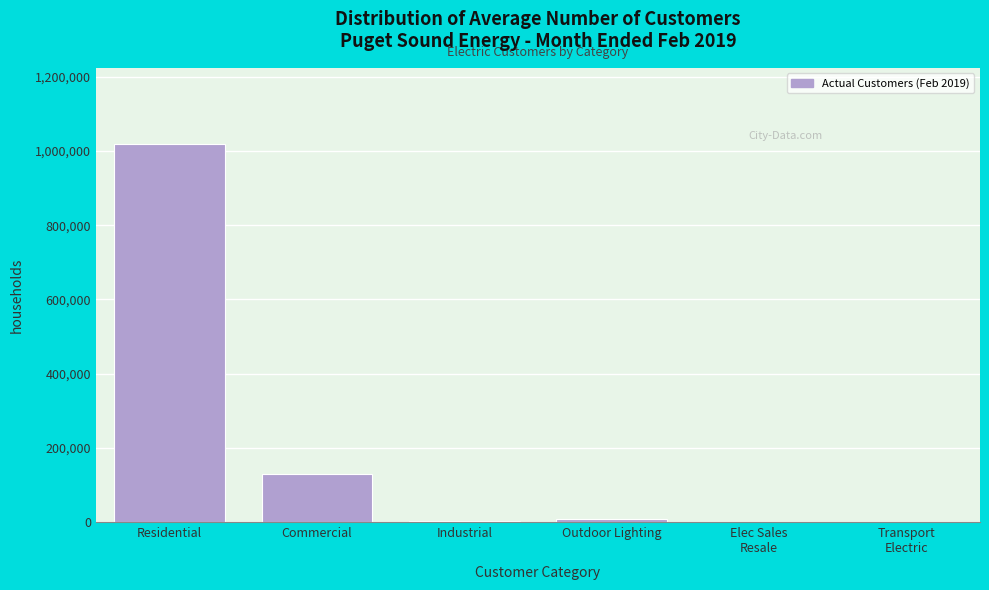

What is the change in value from Residential to Commercial?

-890959